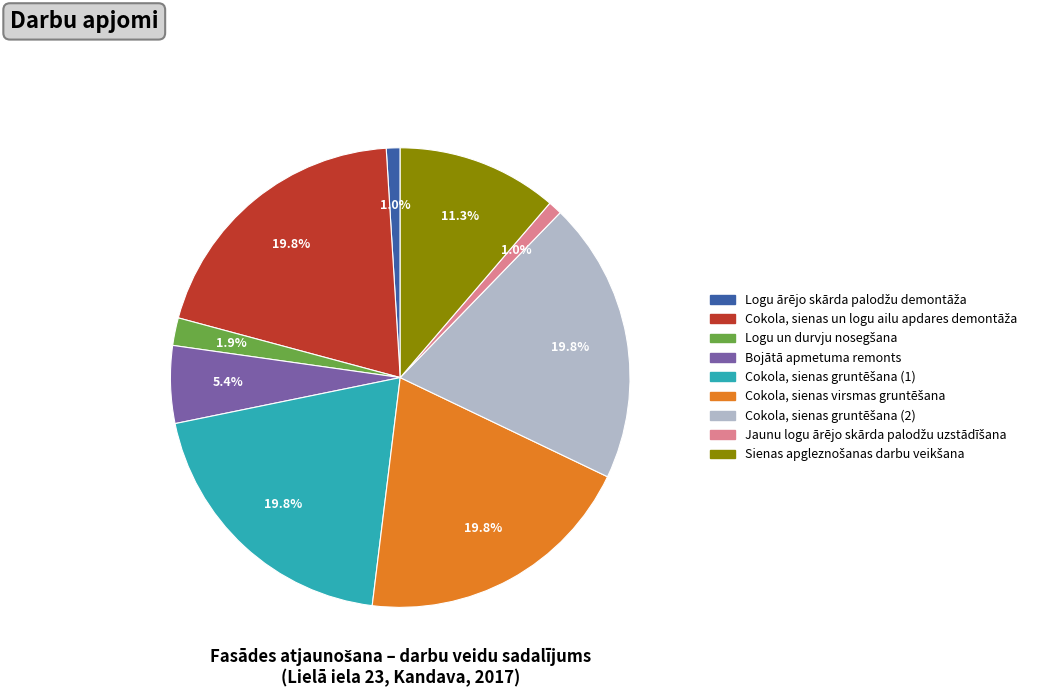

Is there a majority slice in this chart?

No